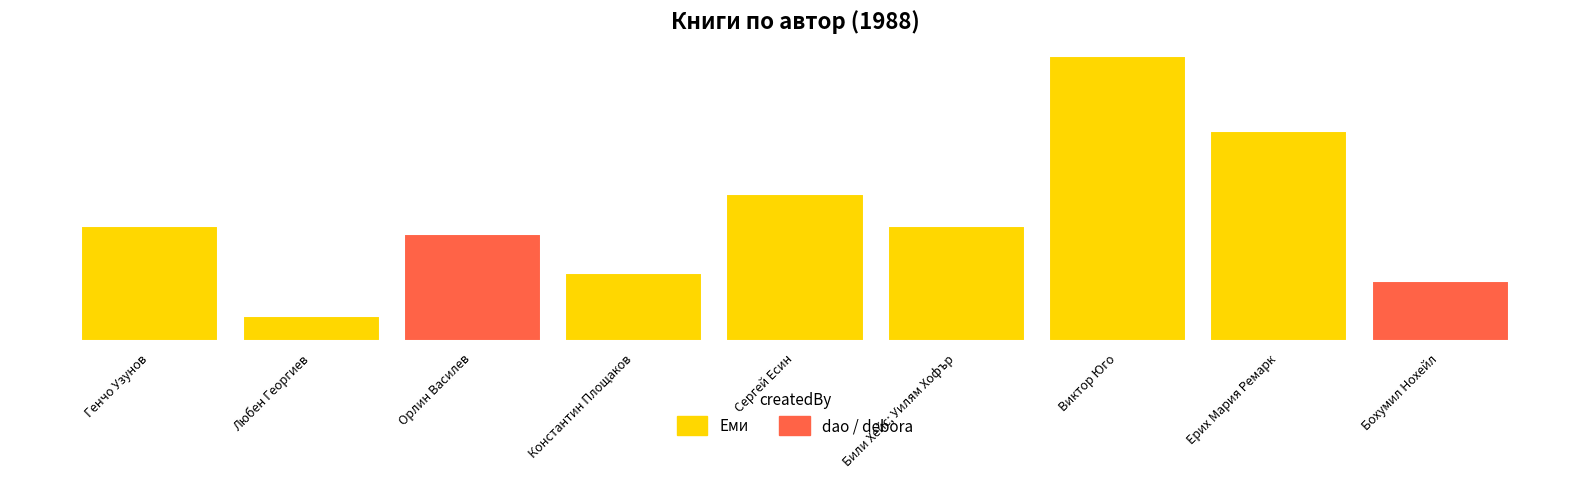

Rank the categories by value from lowest to highest.

Любен Георгиев, Бохумил Нохейл, Константин Площаков, Орлин Василев, Генчо Узунов, Били Хейс; Уилям Хофър, Сергей Есин, Ерих Мария Ремарк, Виктор Юго